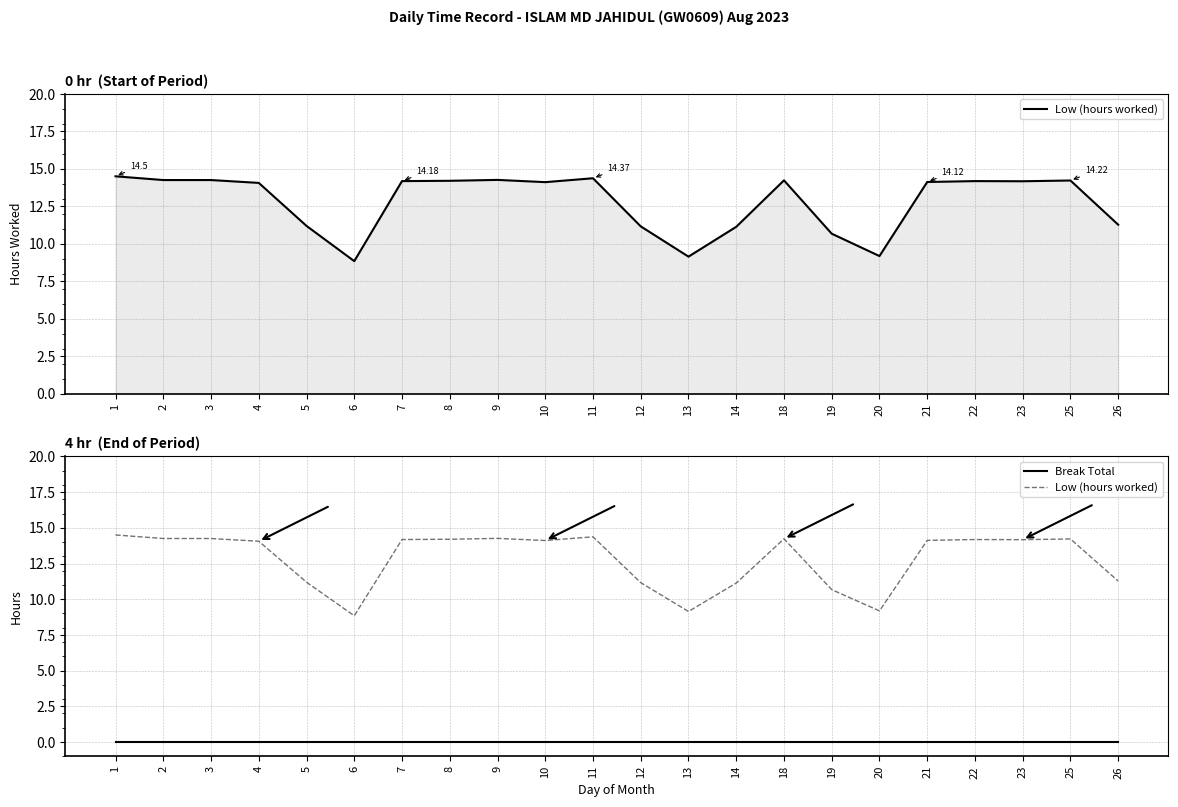

How many values in the Low (hours worked) series exceed 14?

14